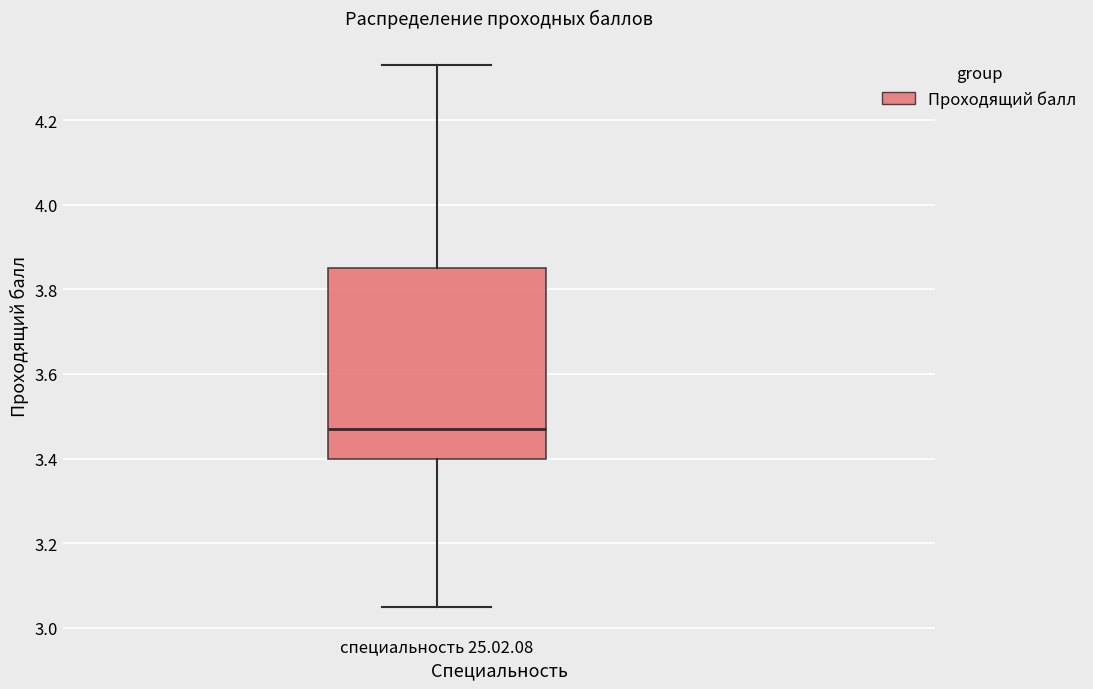

Transcribe this box plot: give where the median line is, the range the box spans, and where the two whiskers end, as read against the y-axis. The values are not printed on the chart, so give them approximately, as read against the axis.

median 3.48, box 3.40 to 3.86, whiskers 3.06 to 4.34